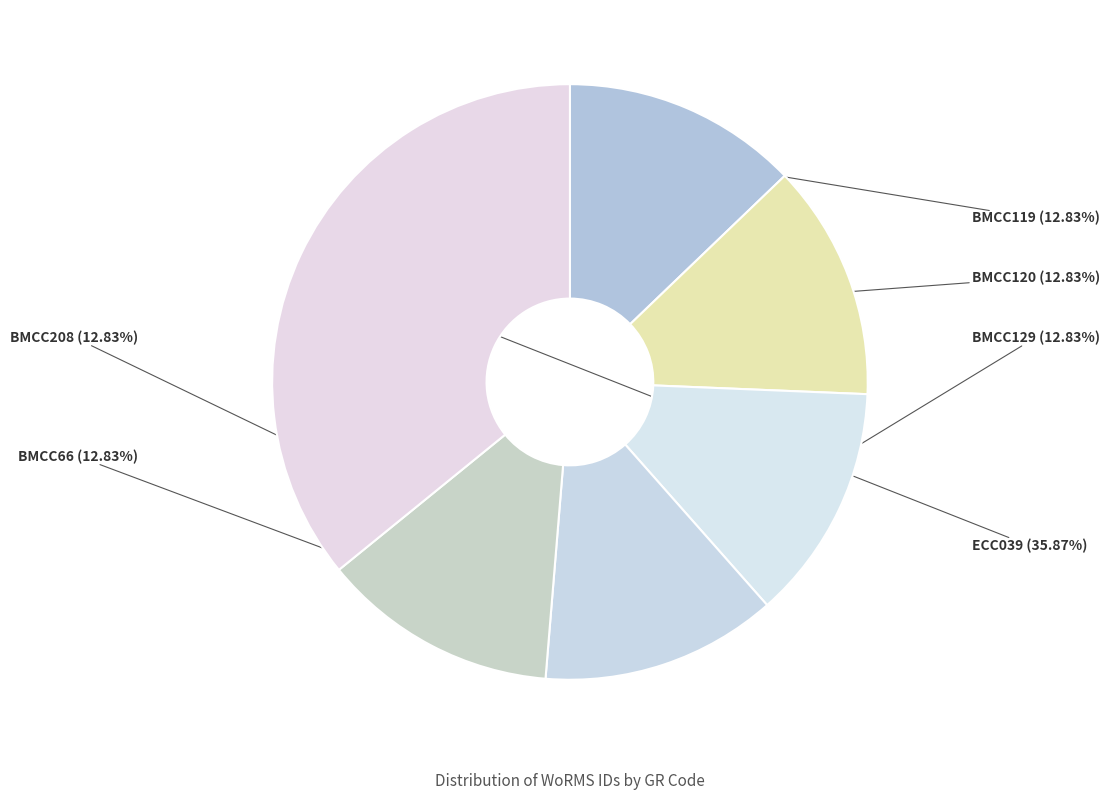

Is it true that BMCC129 is 13% of the pie?

True